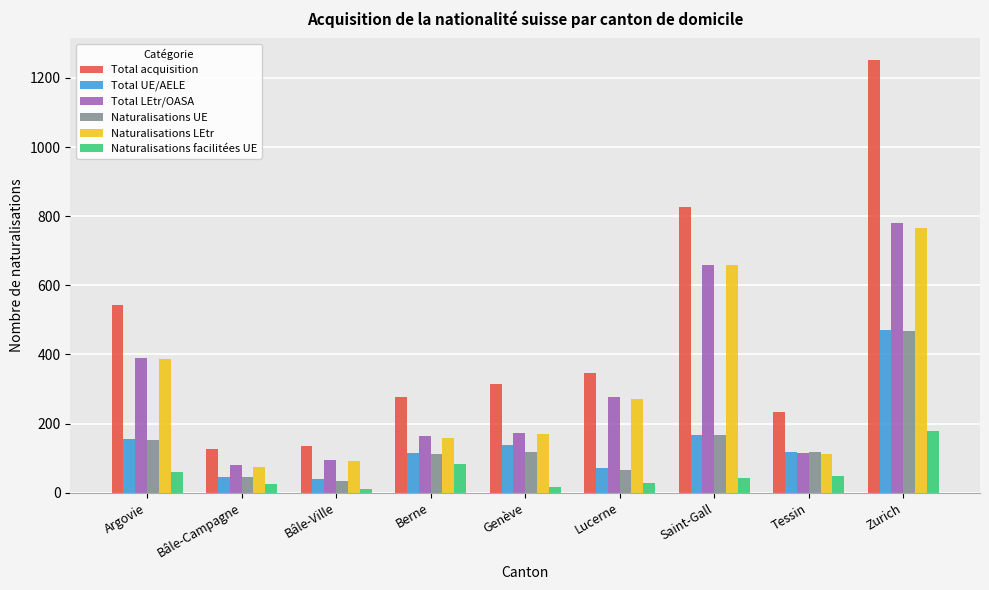

What is the total value across all series at Tessin?

742